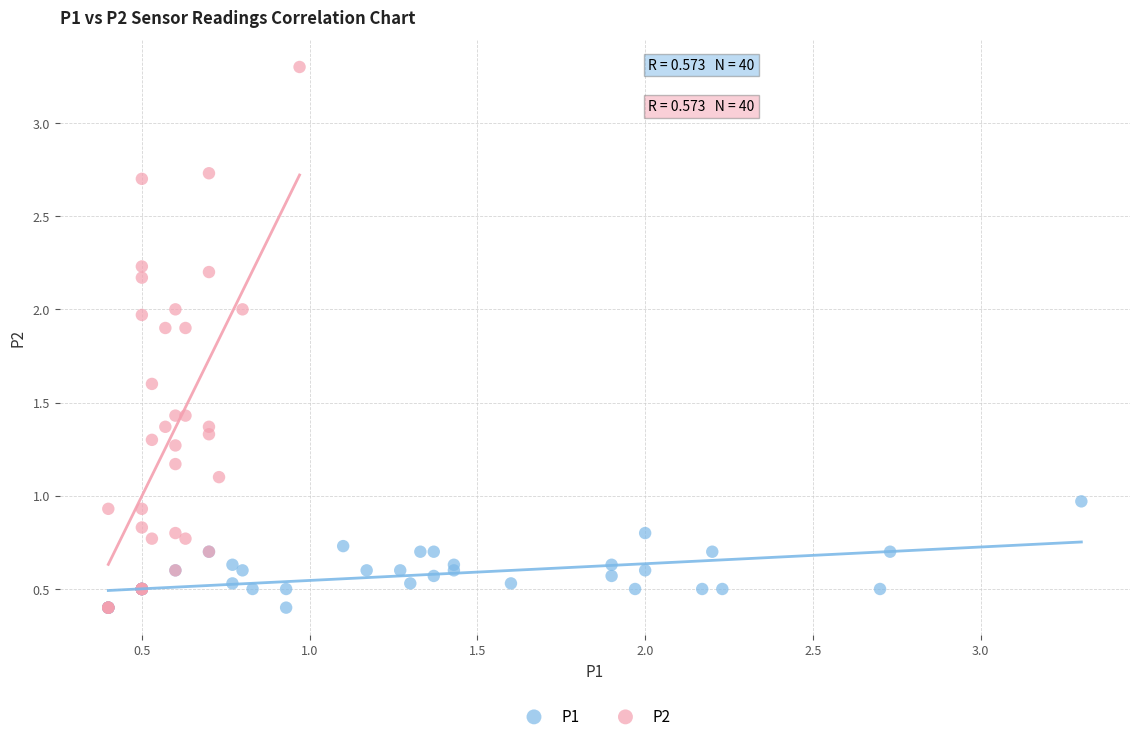

Which series has the largest Y range (max minus min)?

P2